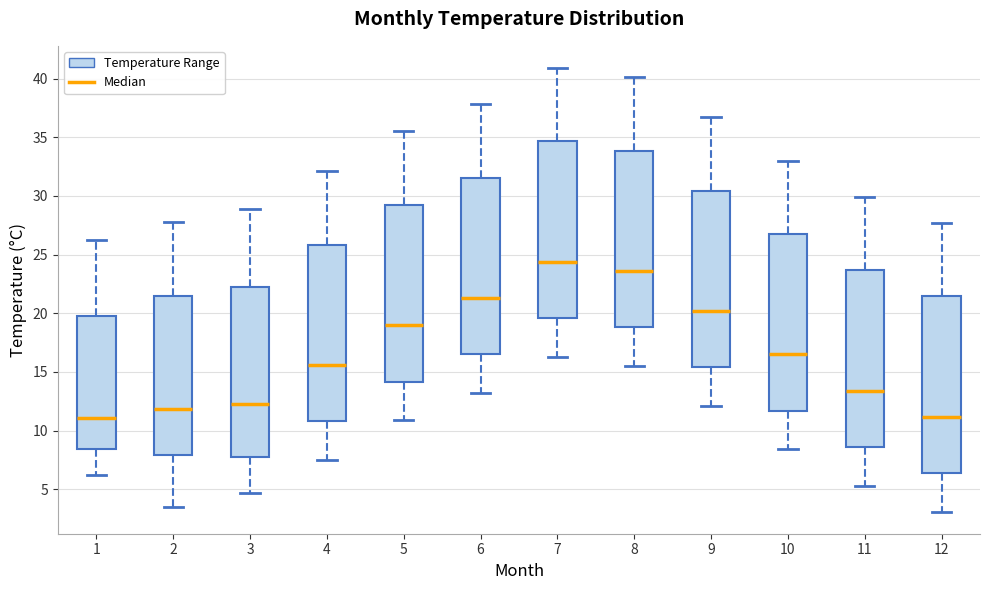

Where does the lower whisker of the box at x = 11 end on the y-axis? The values are not printed on the chart, so give them approximately, as read against the axis.

5.5